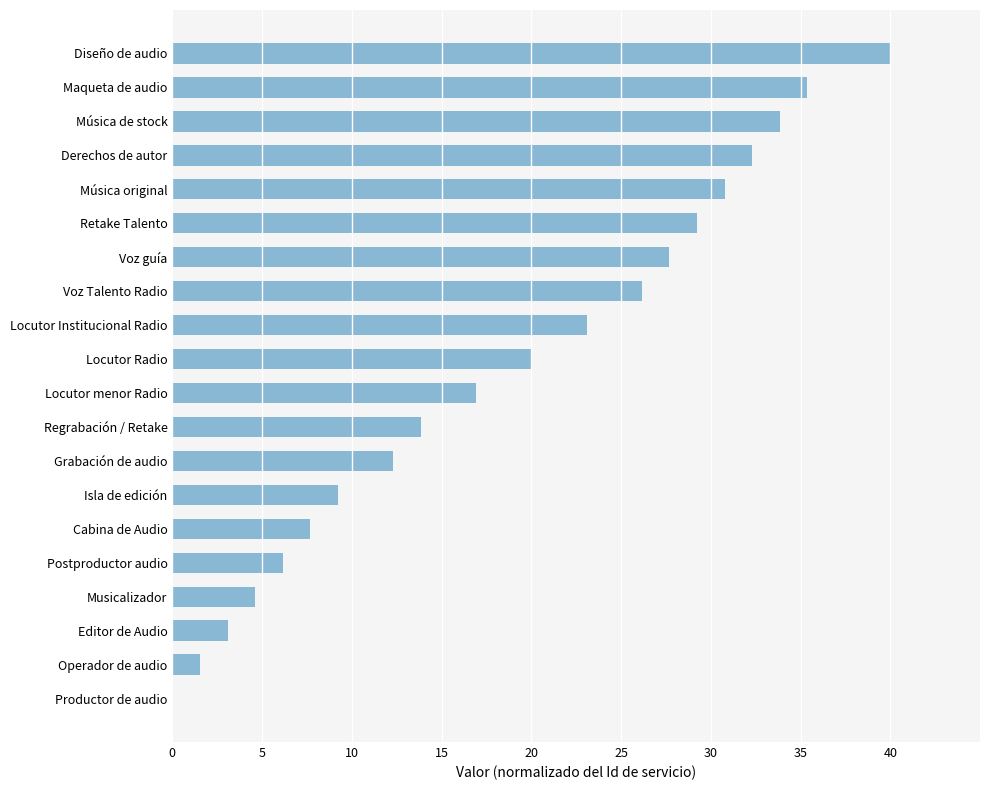

What is the maximum value shown in the chart?

40.0